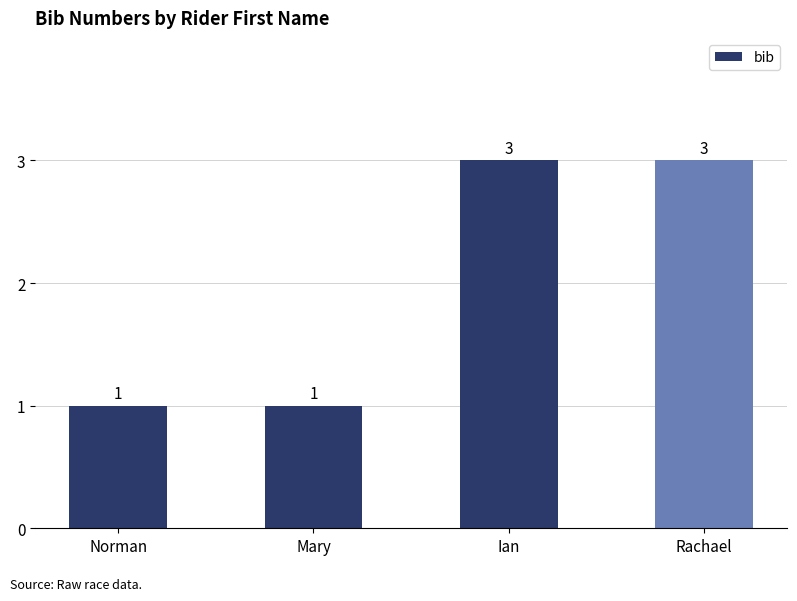

What is the greatest value displayed?

3